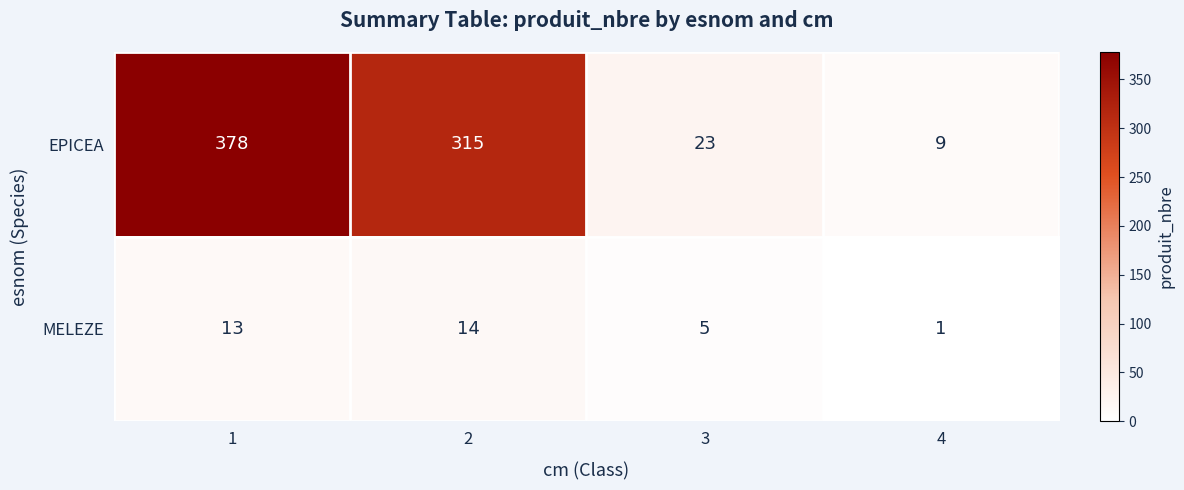

What is the approximate value of MELEZE at 2, to the nearest 5?

15